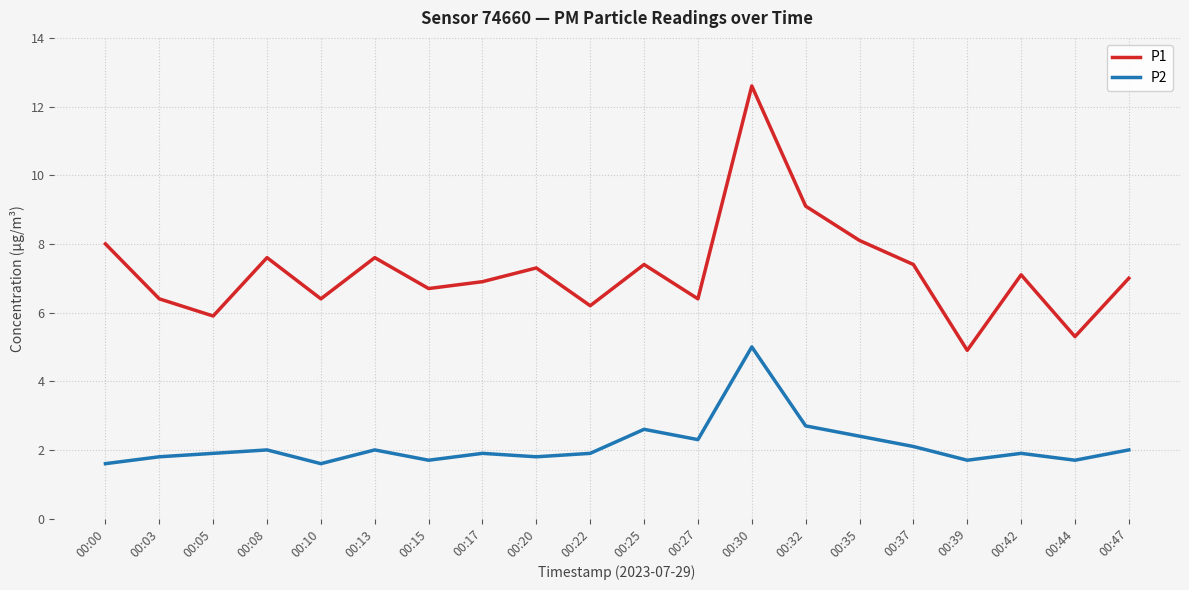

What is the difference between the maximum and second lowest values in the P1 series?

7.3